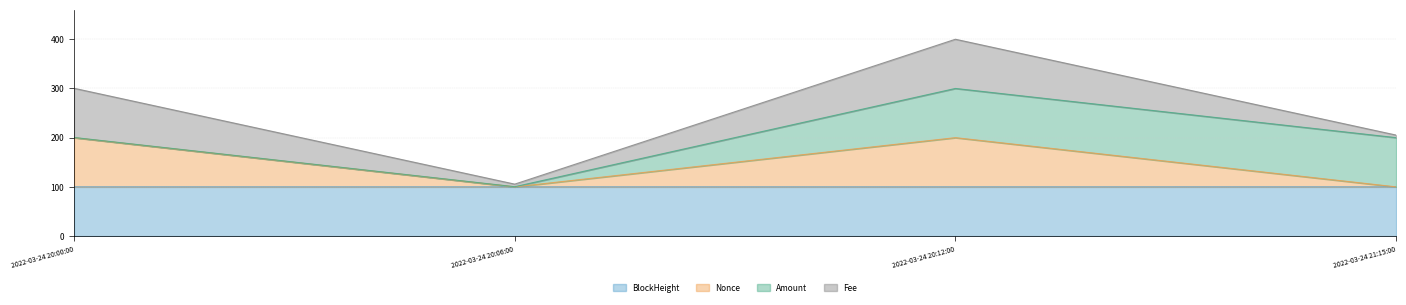

What is the highest value of the BlockHeight series?

100.0